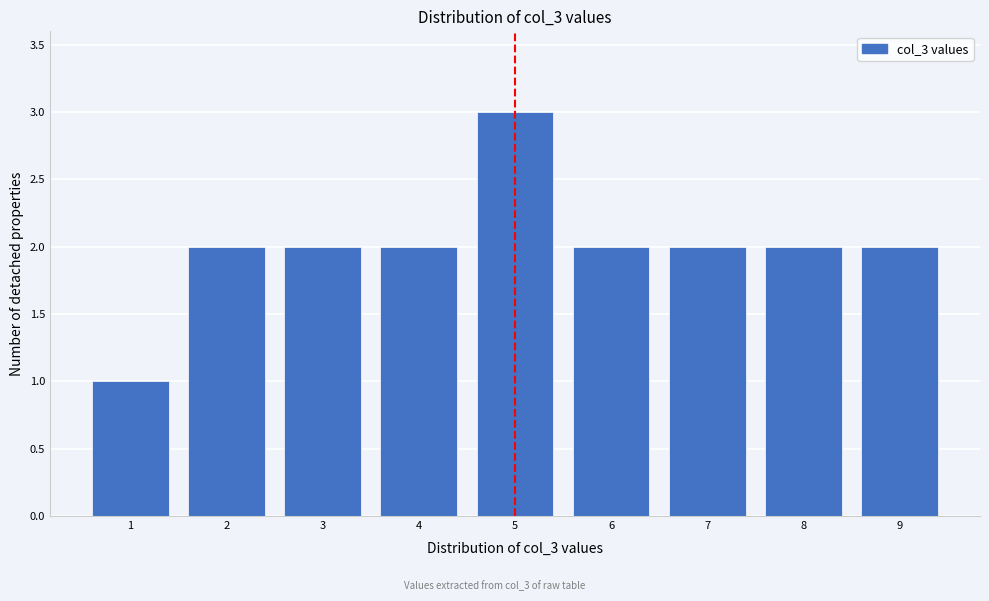

Reading right to left, transcribe all the data shown in this chart.

2	2	2	2	3	2	2	2	1